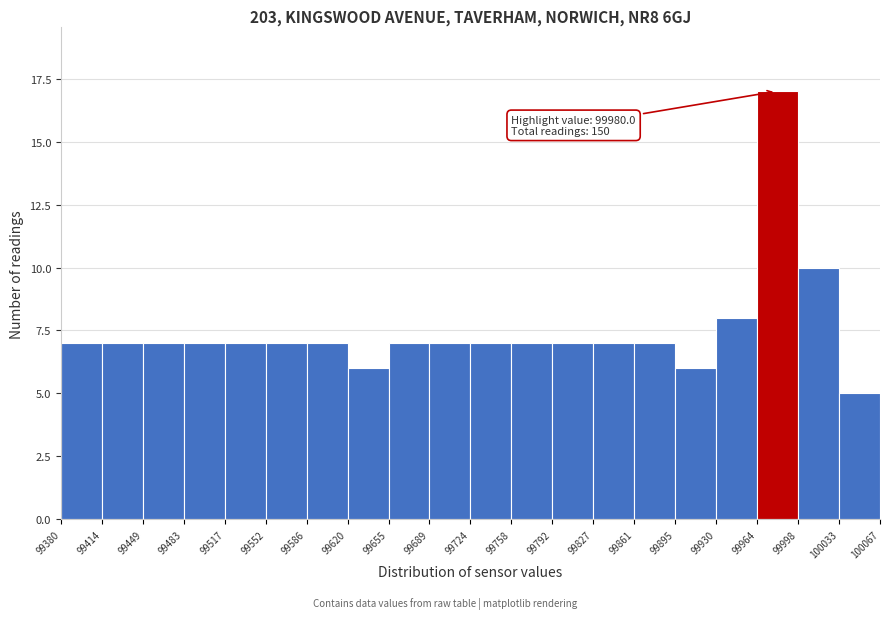

Over which range of the x-axis is the bar tallest?

99964 to 99998